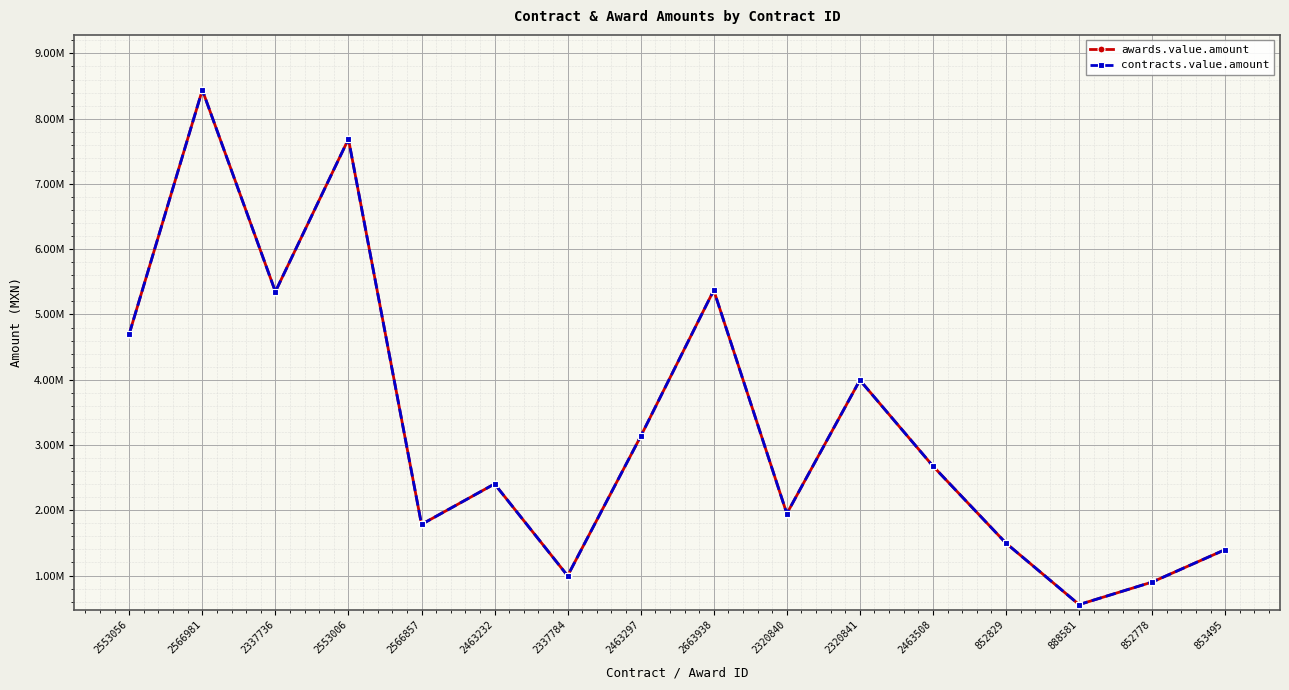

Between 853495 and 2463508, which is larger?

2463508